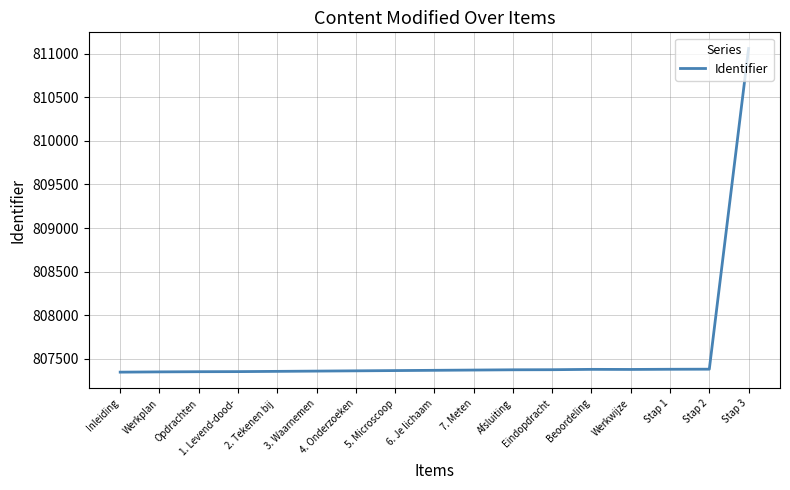

Where is the data nearest to the value 809203?

Stap 2